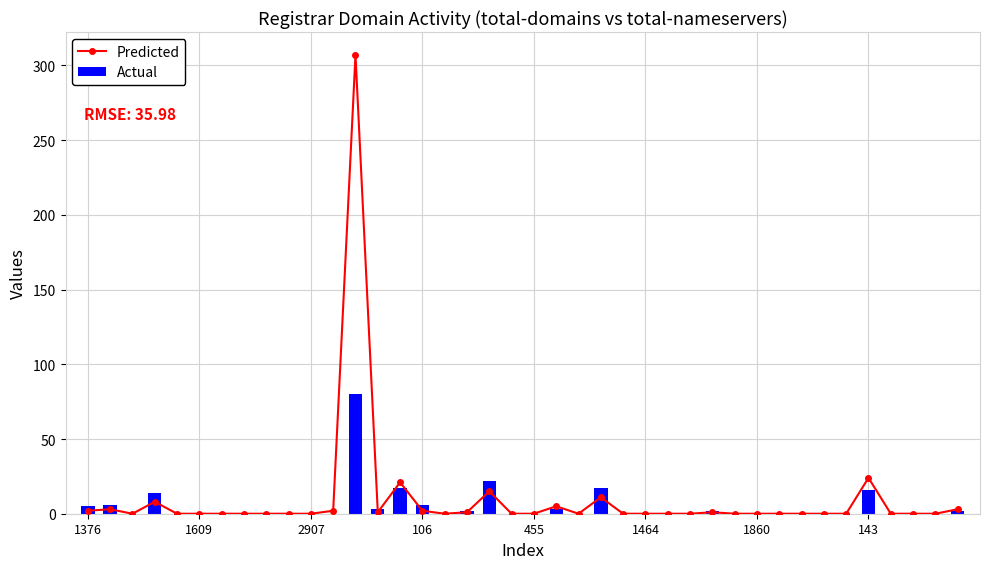

Which series has the largest total across all categories?

Predicted